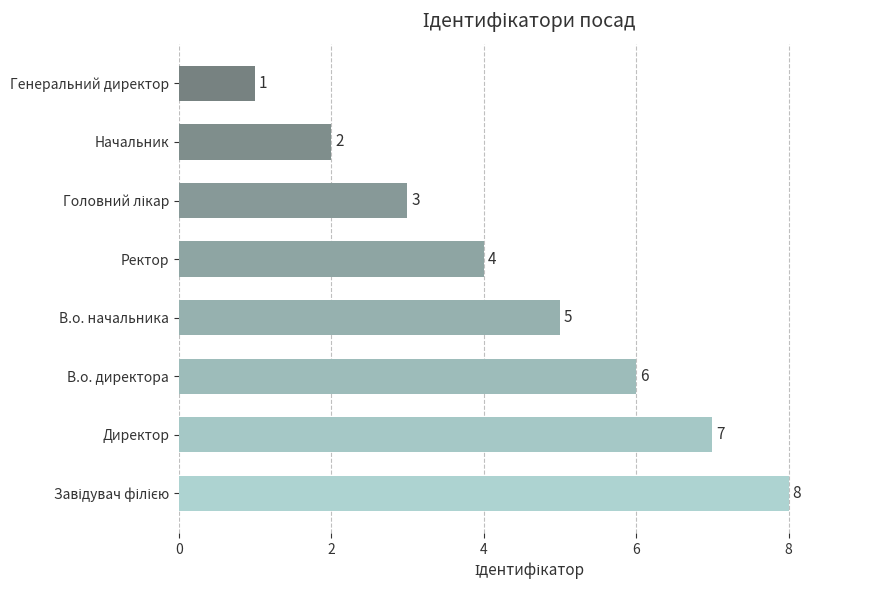

What is the difference between the maximum and minimum values?

7